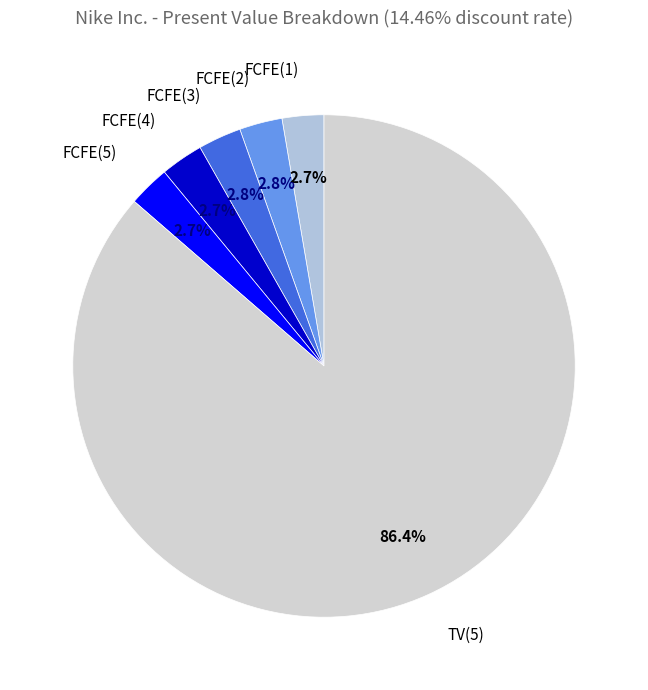

Between TV(5) and FCFE(5), which is larger?

TV(5)